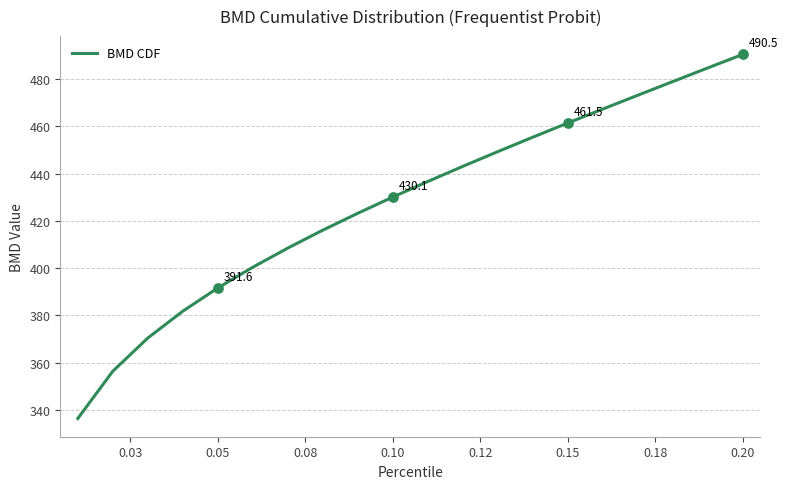

What is the minimum value shown in the chart?

336.4